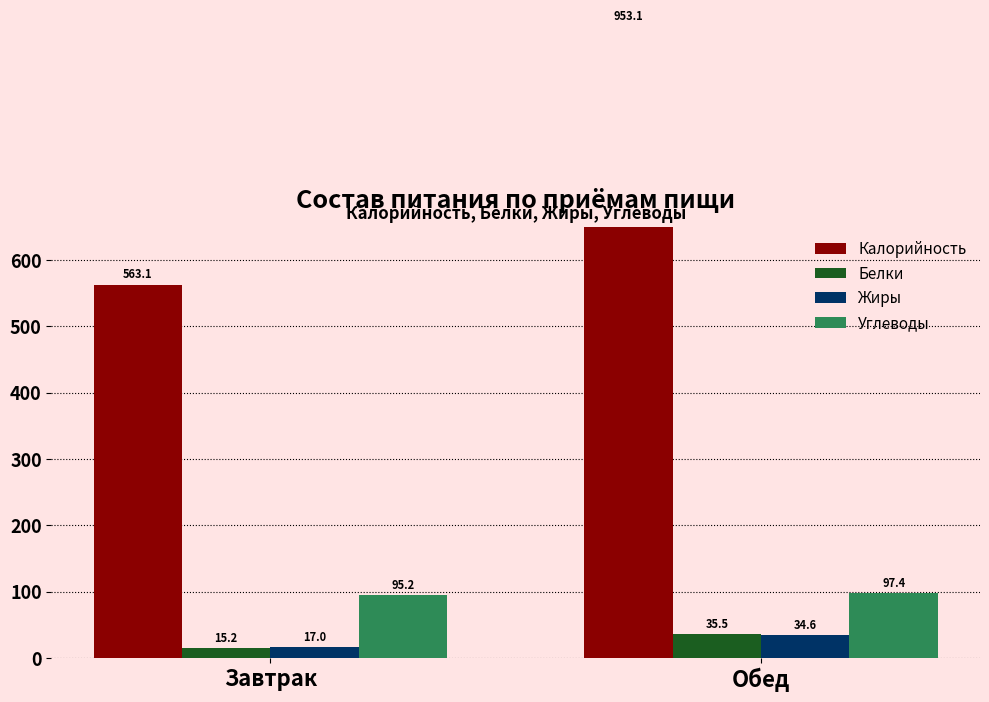

What is the sum of all Углеводы values?

192.6